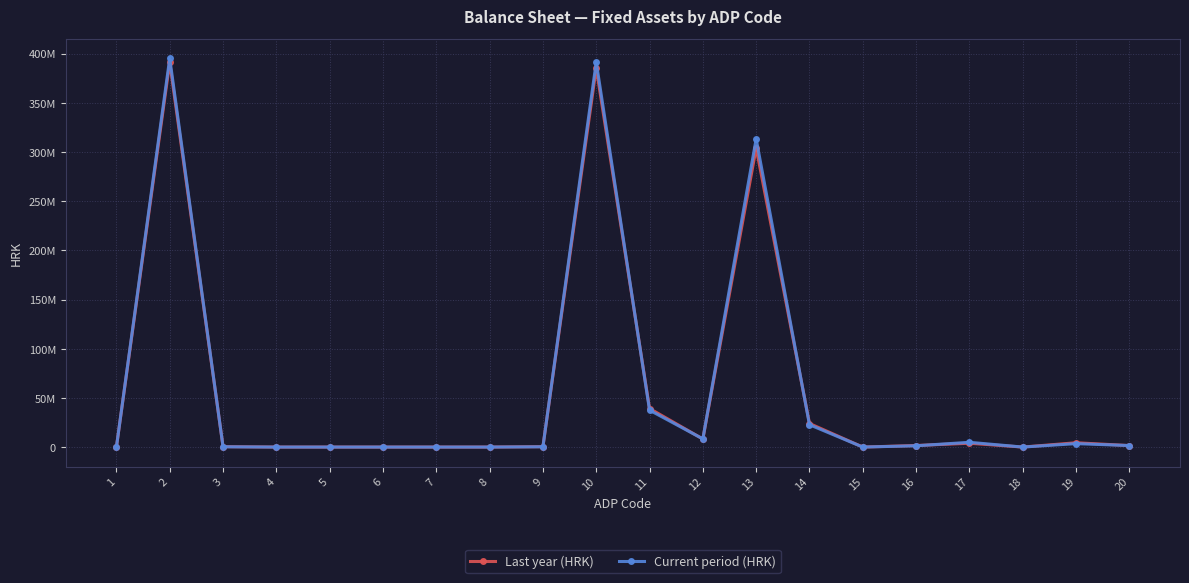

At which category does Last year (HRK) reach its first local valley?

12